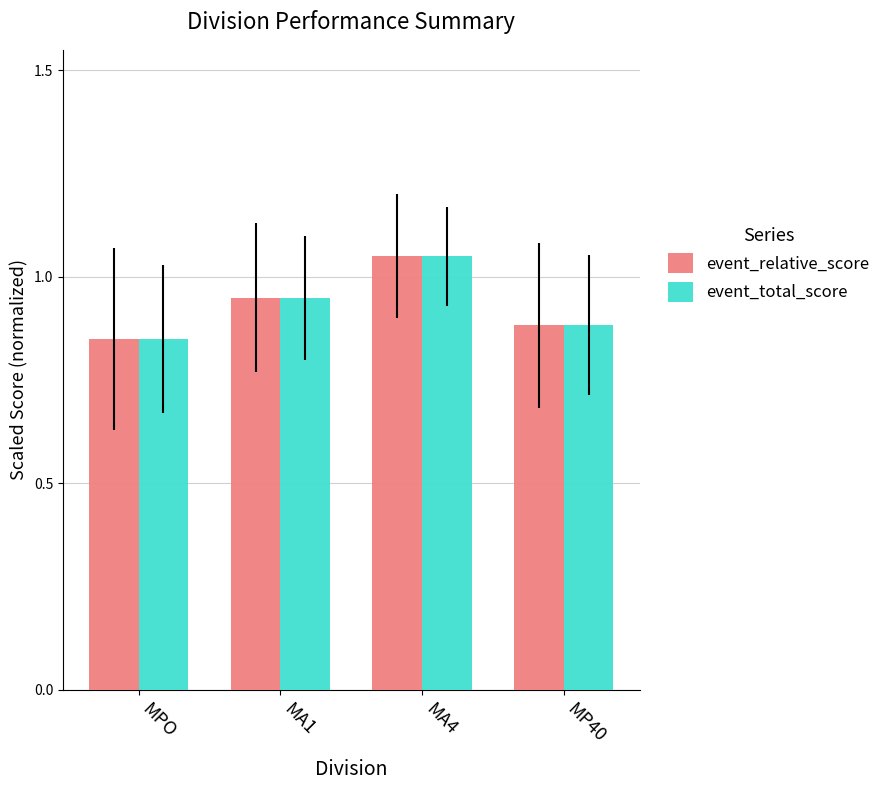

At which category does the chart reach its peak across all series?

MA4